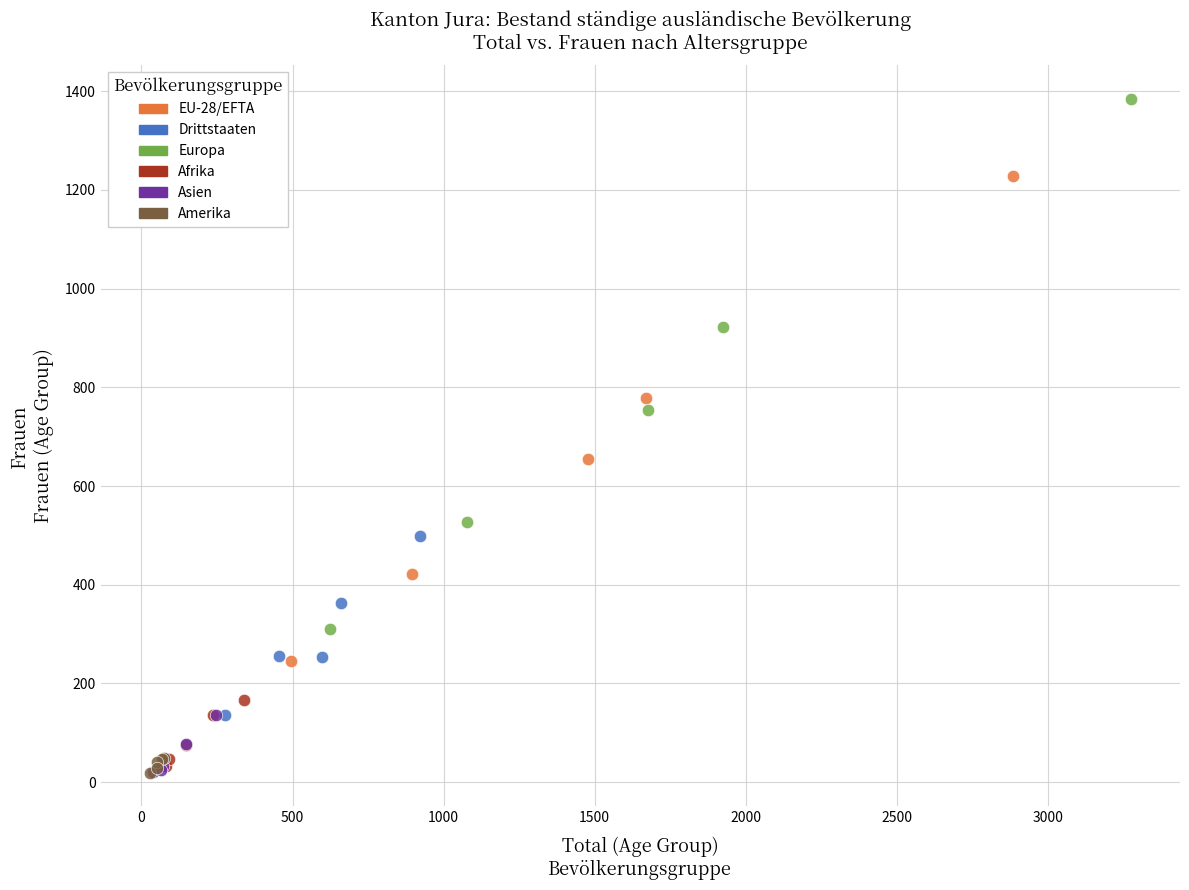

Which series contains the highest Y value?

Europa